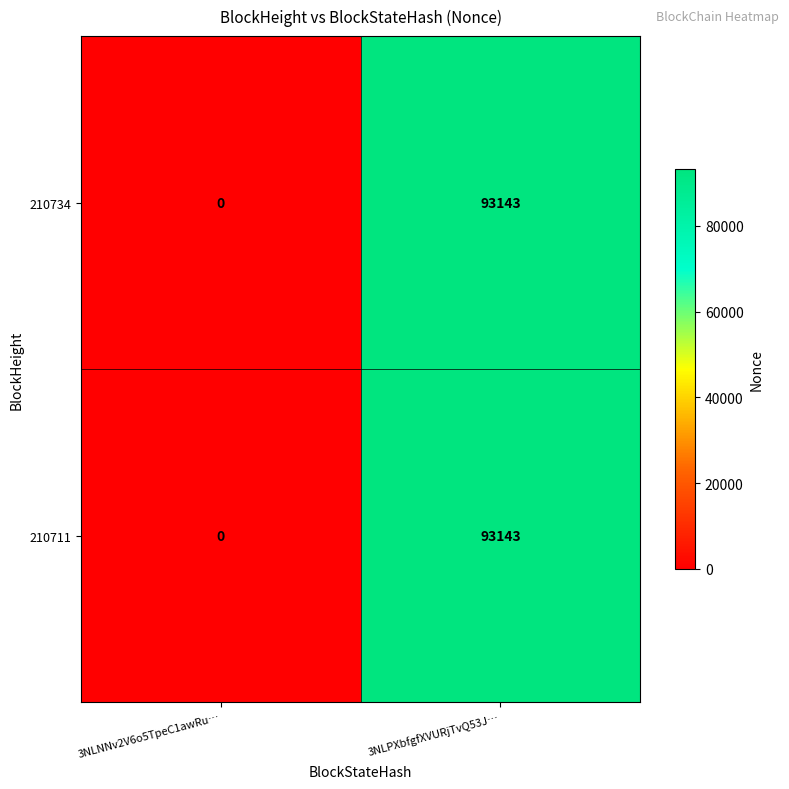

Which label corresponds to the smallest value in the chart?

3NLNNv2V6o5TpeC1awRu…